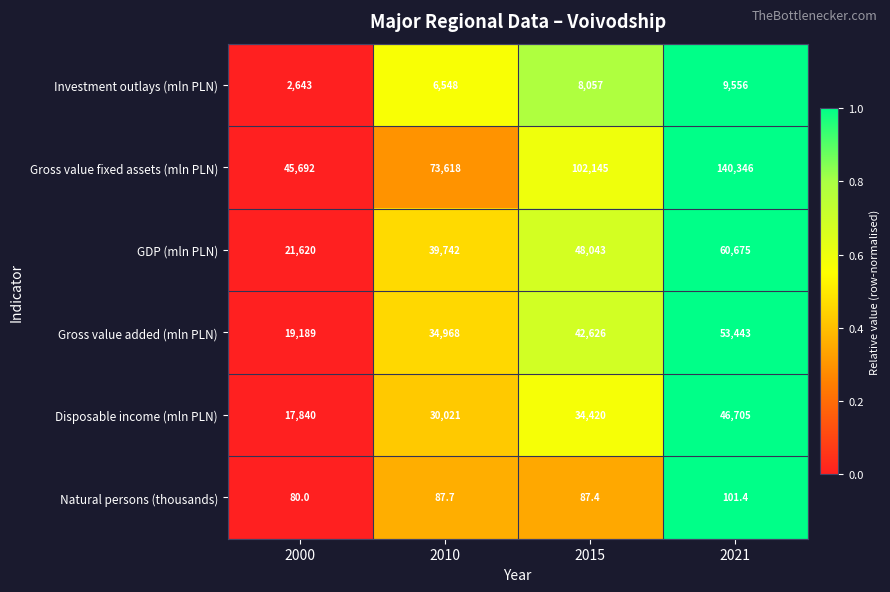

At which label is Investment outlays (mln PLN) closest to 6099?

2010